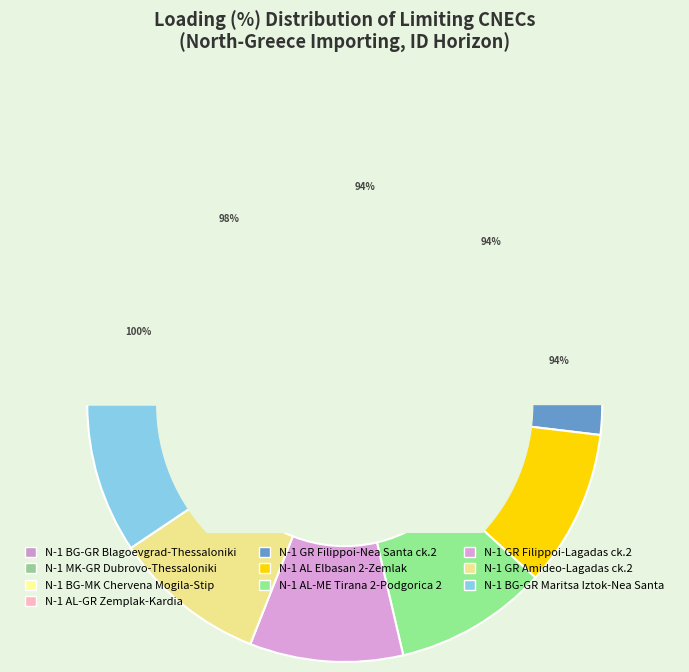

What percentage is the N-1 BG-MK Chervena Mogila-Stip slice, to the nearest percent?

10%